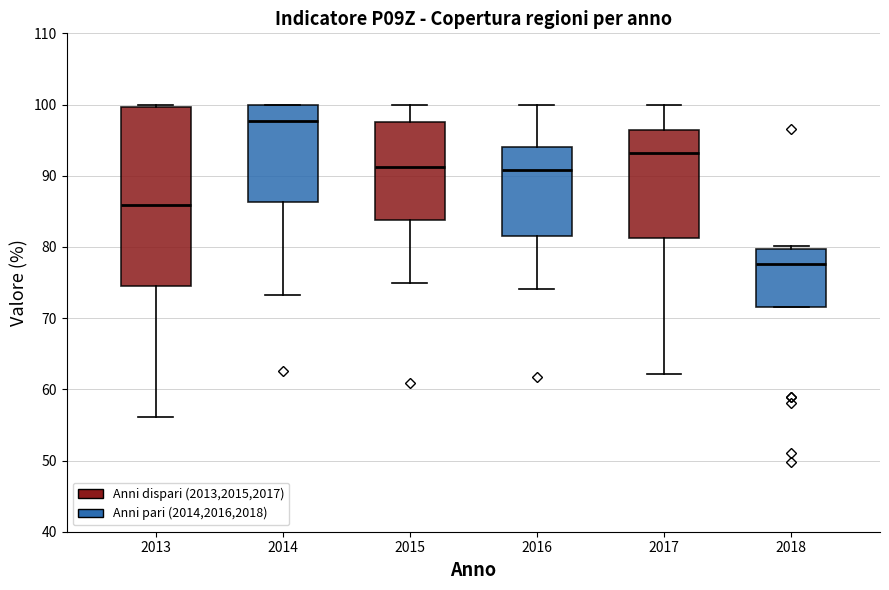

Where is the lower edge of the box at x = 2014 on the y-axis? The values are not printed on the chart, so give them approximately, as read against the axis.

86